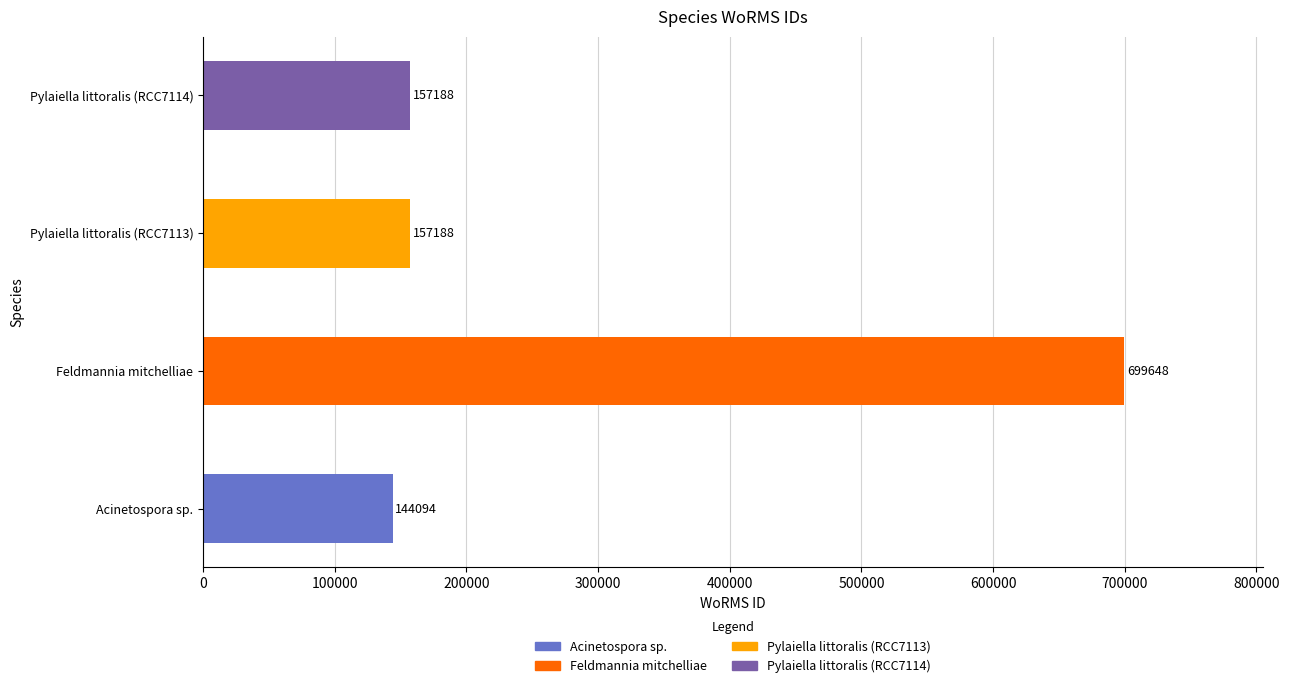

What is the average value?

289530